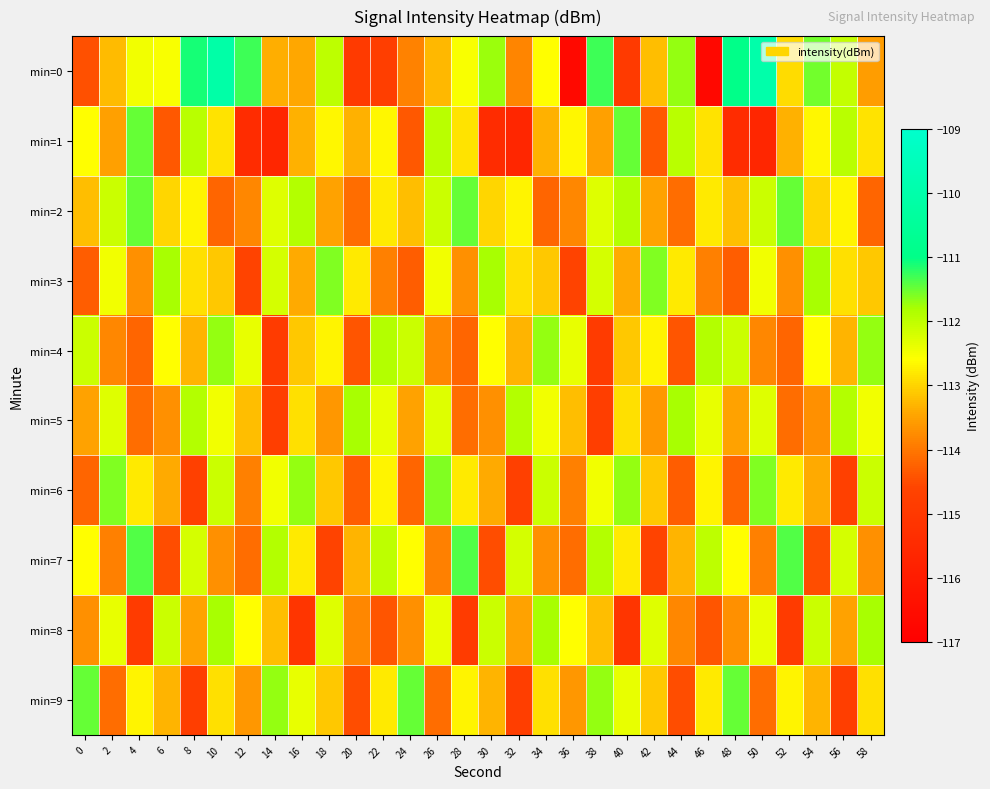

At which category does the chart reach its peak across all series?

50